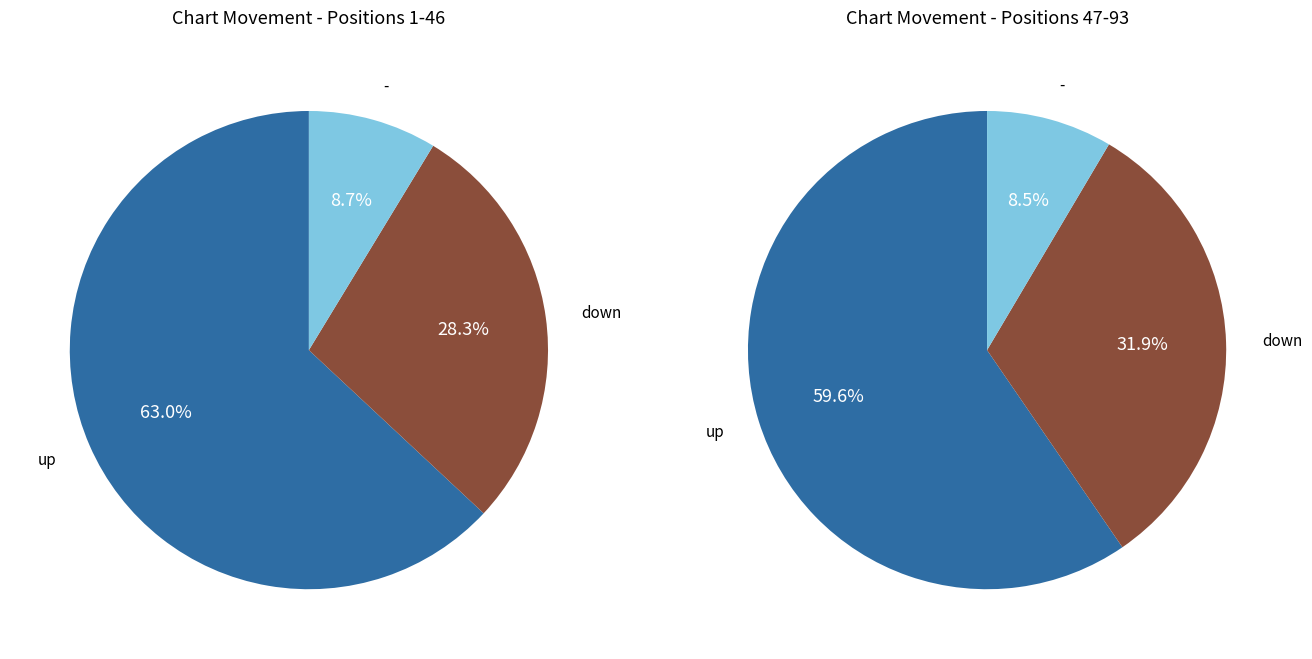

Which slice is the smallest?

-